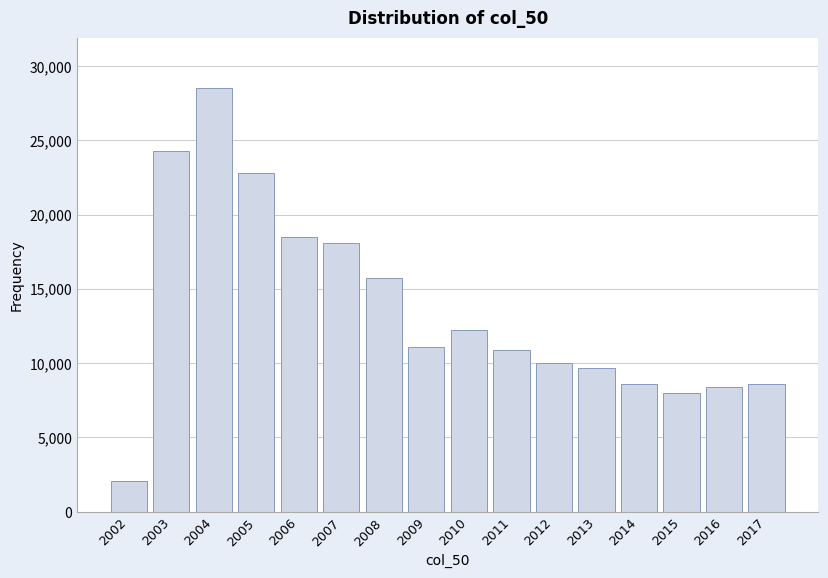

Reading left to right, list all the values displayed in this chart.

2002=2100	2003=24300	2004=28500	2005=22800	2006=18500	2007=18100	2008=15700	2009=11100	2010=12200	2011=10900	2012=10000	2013=9700	2014=8600	2015=8000	2016=8400	2017=8600